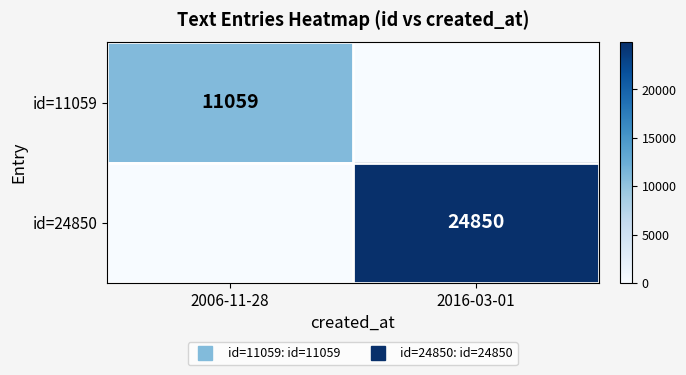

What is the spread (max minus min) of values at 2016-03-01?

24850